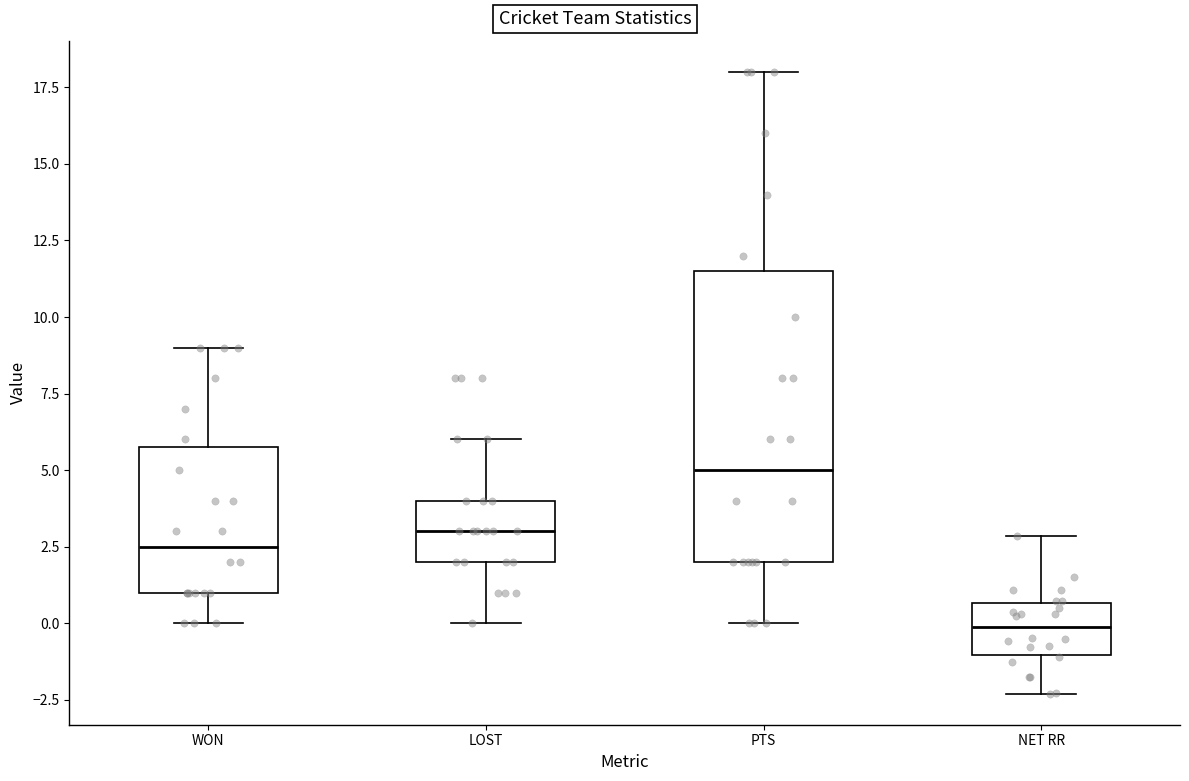

Comparing the boxes themselves (not the whiskers), which one is the tallest?

PTS